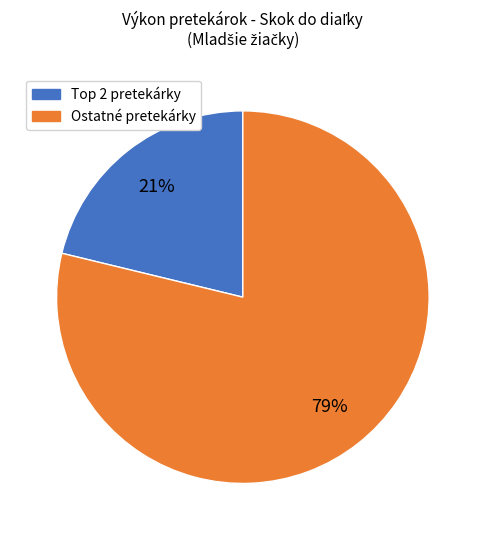

Does any single category account for the majority?

Yes